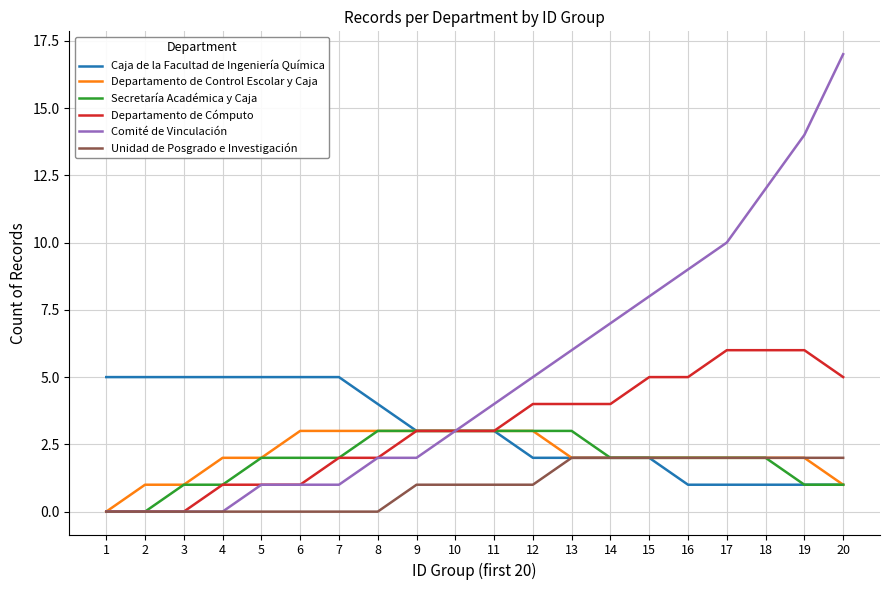

At which category is the sum across all series the highest?

20